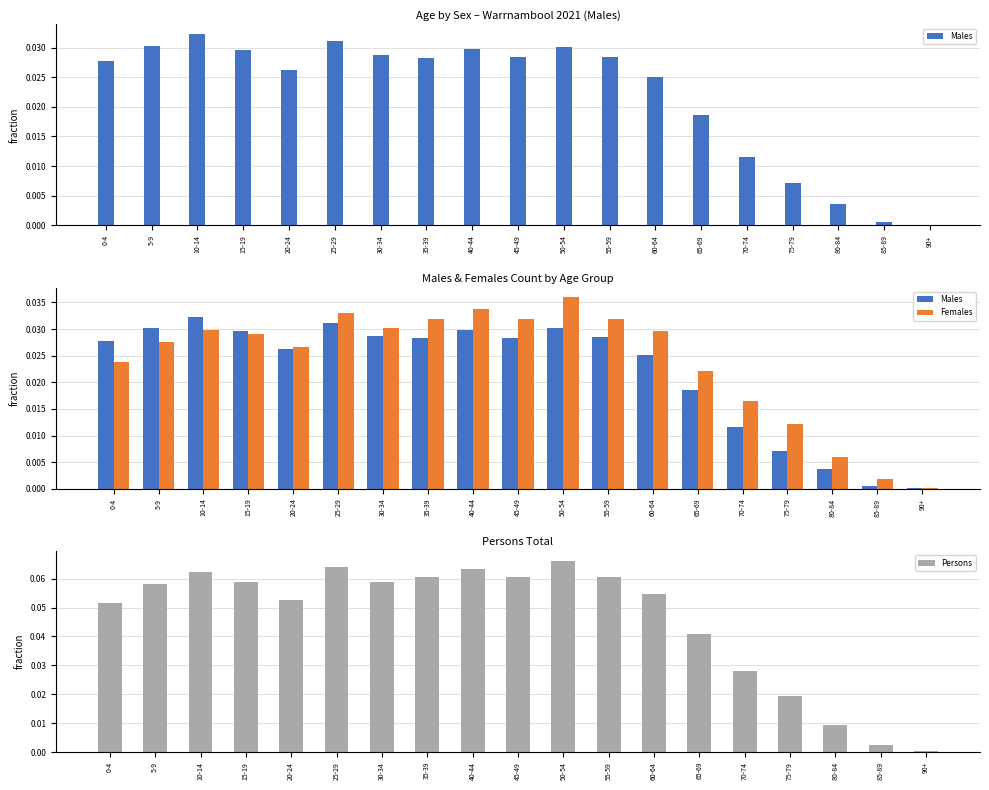

Which category has the highest value in the Persons series?

50-54